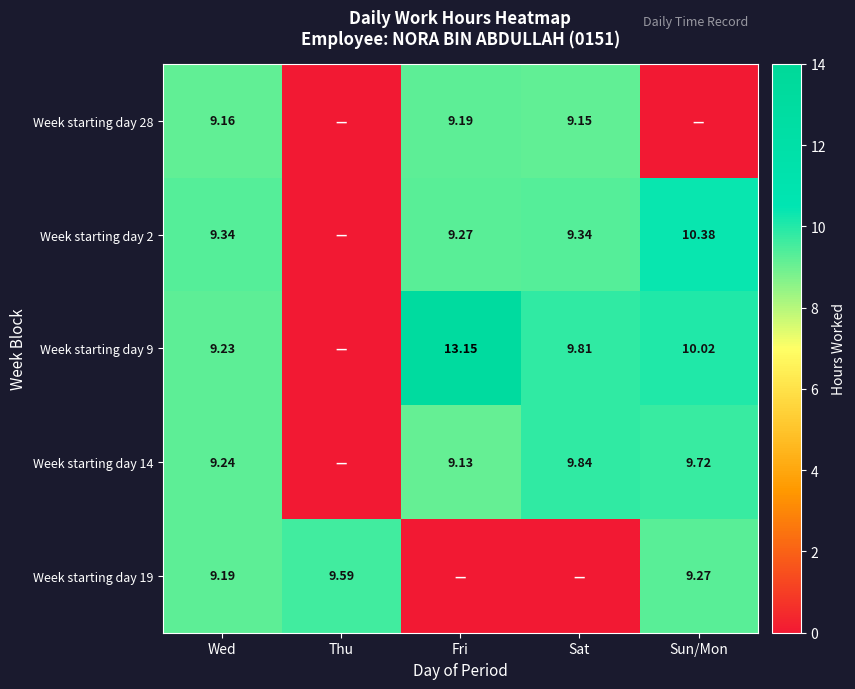

Which has a higher value, Wed or Thu?

Wed